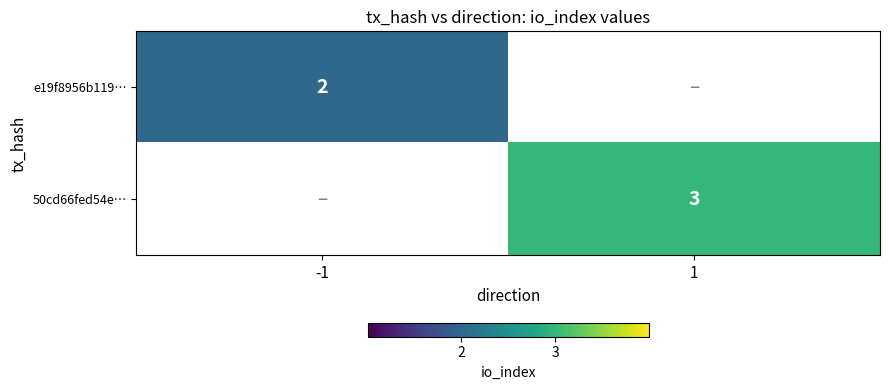

The e19f8956b119… series shows 3 at -1. True or false?

False